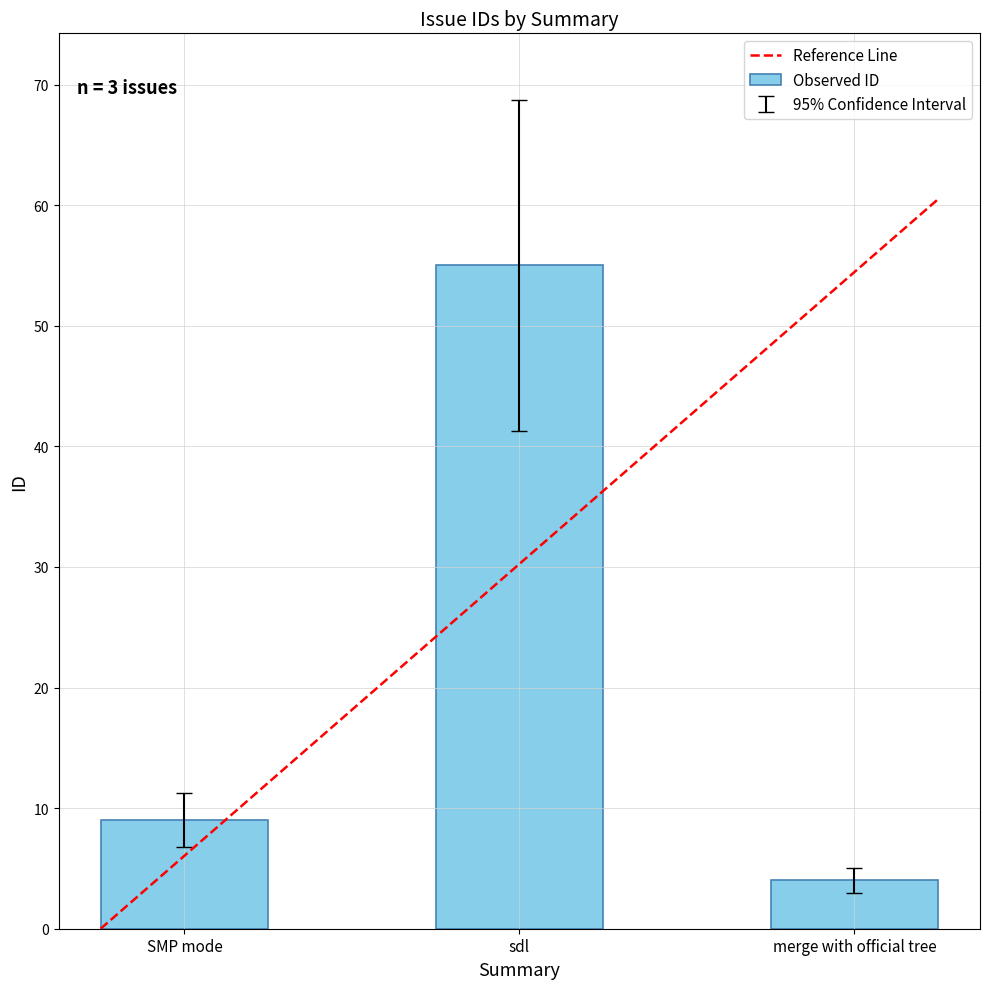

What value does the data have at merge with official tree?

4